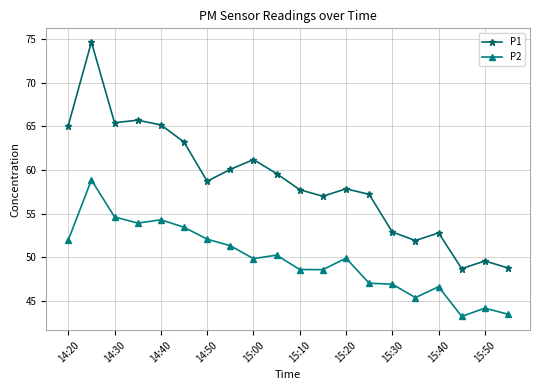

Rank the series by their maximum value, from lowest to highest.

P2, P1